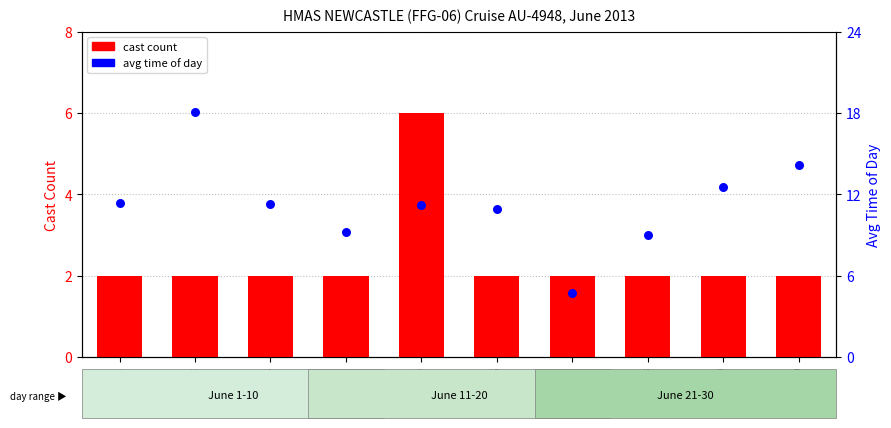

At which category is the sum across all series the highest?

Day 2